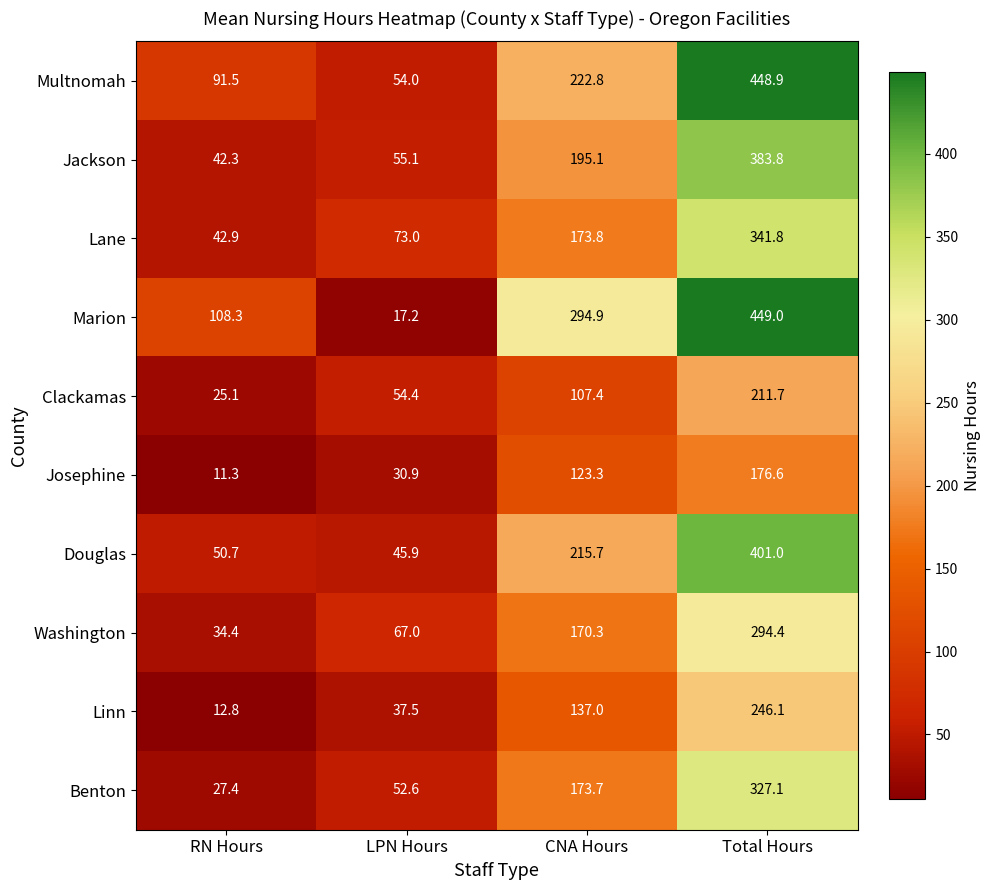

True or false: Jackson has a value of 97.5 at LPN Hours.

False